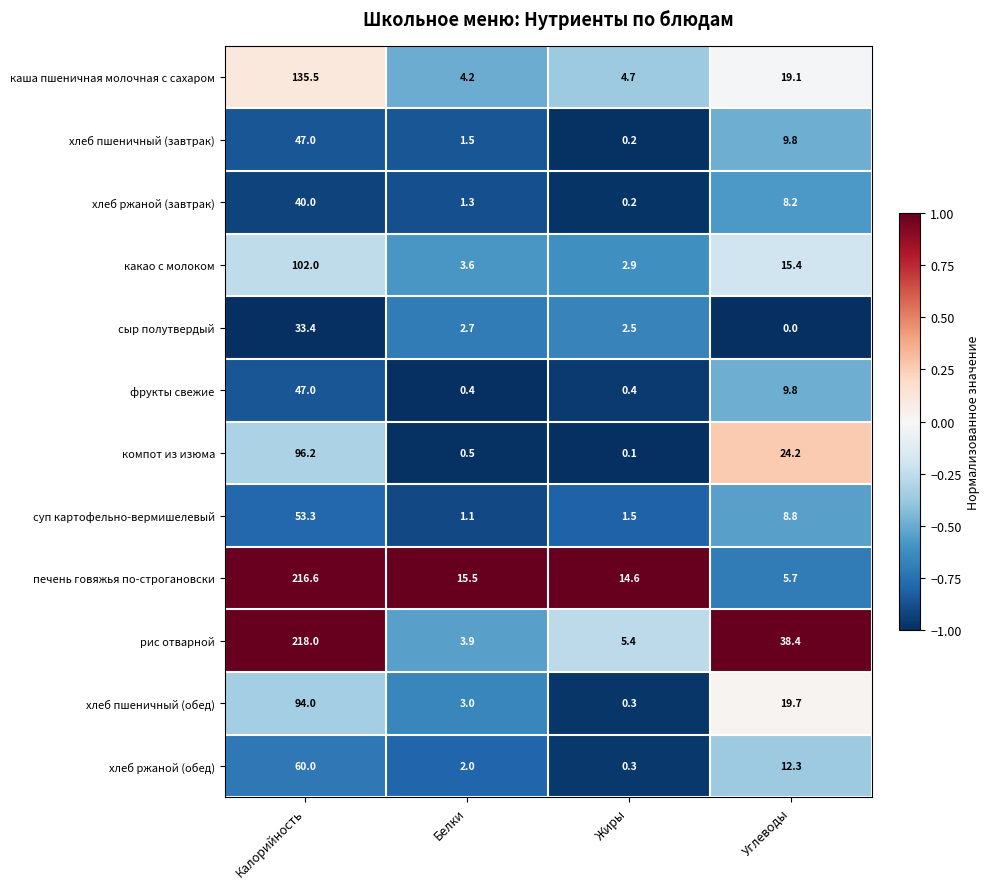

The value of хлеб пшеничный (завтрак) at Углеводы is 9.8. True or false?

True